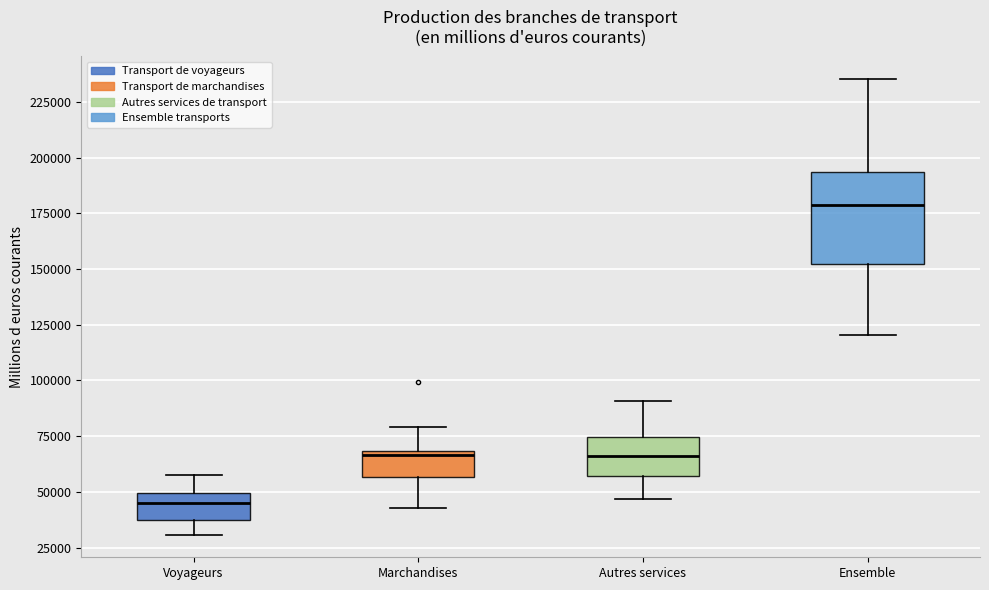

Where does the median line of the box for Marchandises sit on the y-axis? The values are not printed on the chart, so give them approximately, as read against the axis.

65000